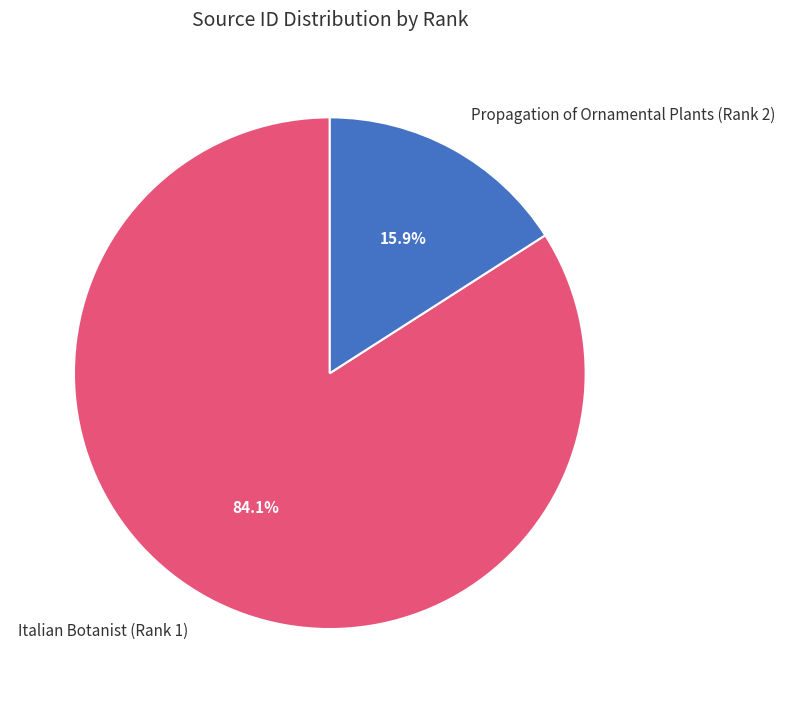

Is it true that Italian Botanist (Rank 1) is 84% of the pie?

True